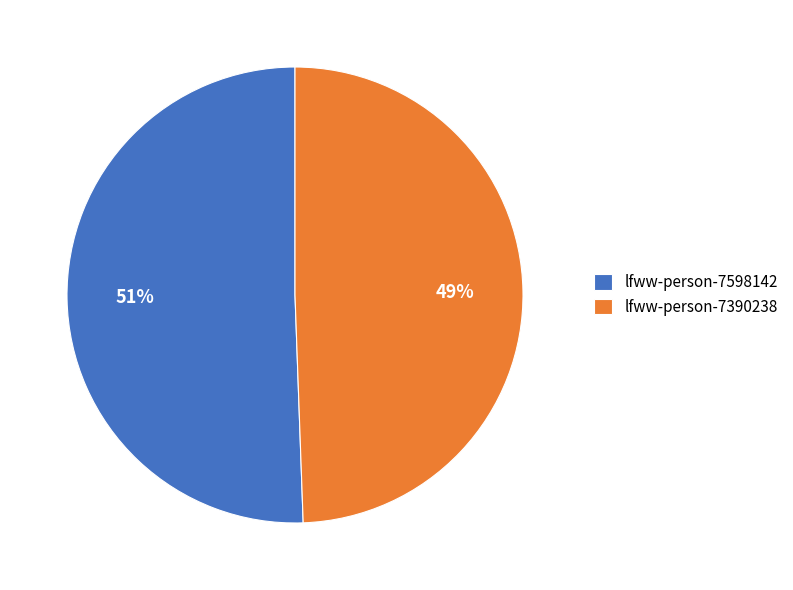

What is the smallest slice in the pie chart?

lfww-person-7390238